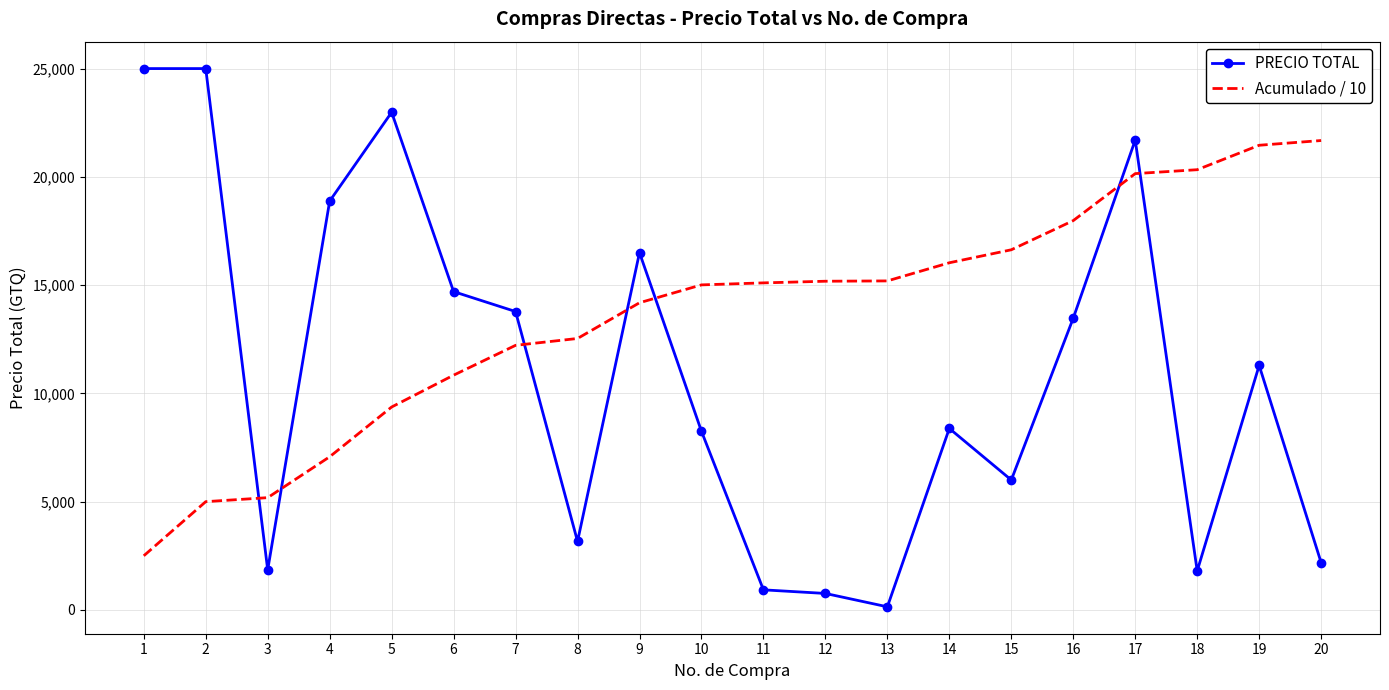

What is the approximate value of PRECIO TOTAL at 10?

8250.0